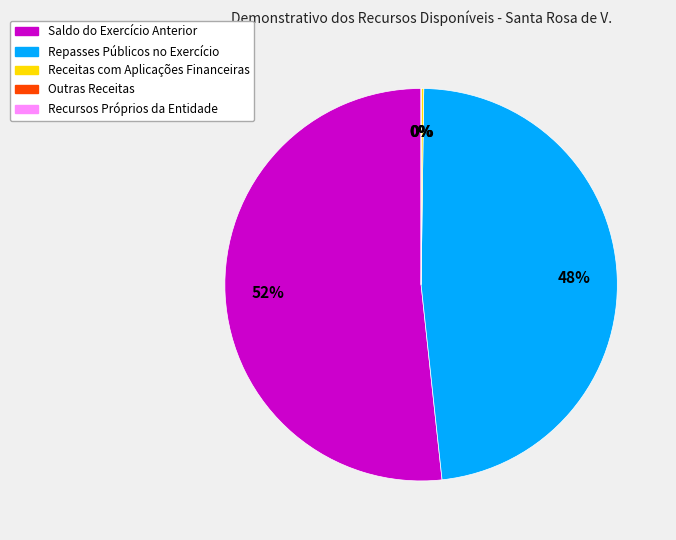

Is Outras Receitas the majority of the pie?

No